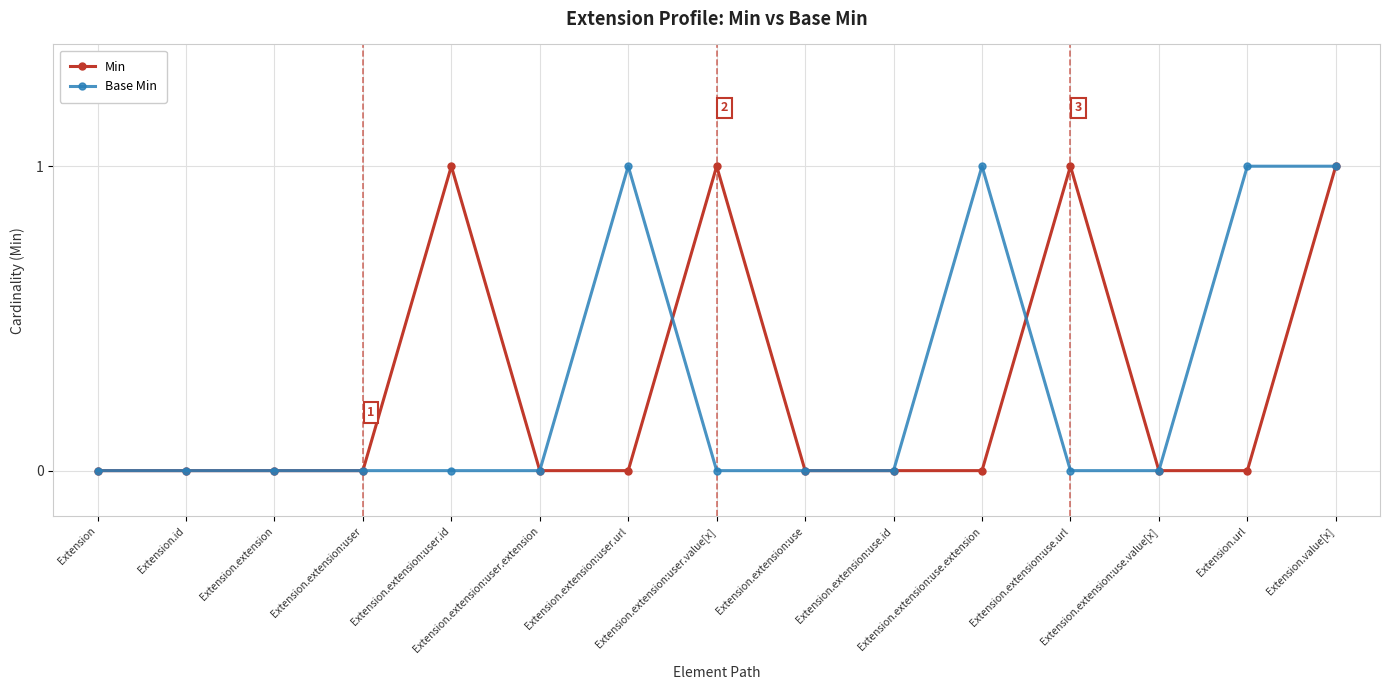

What is the sum of all Base Min values?

4